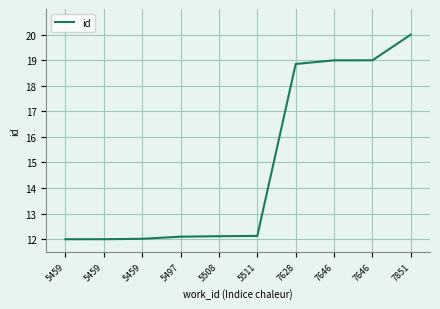

How many lines are shown in the chart?

1